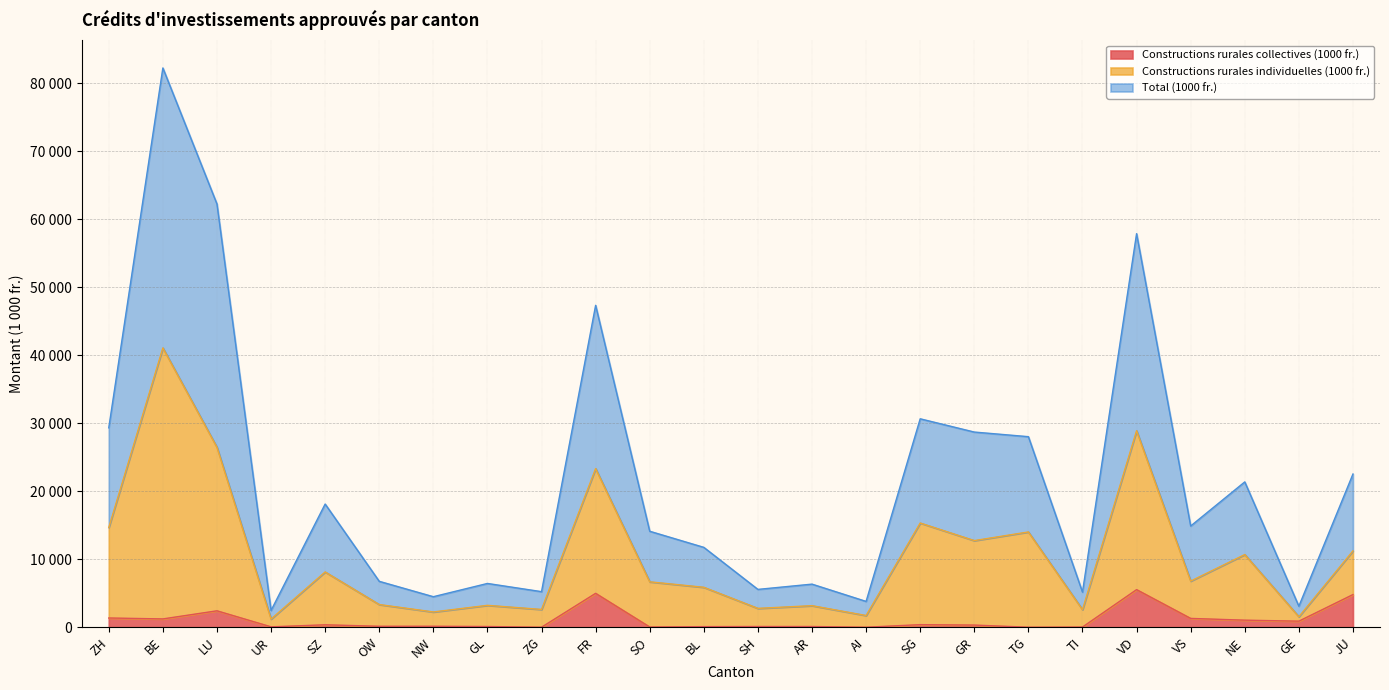

The Total (1000 fr.) series shows 16138 at BL. True or false?

False